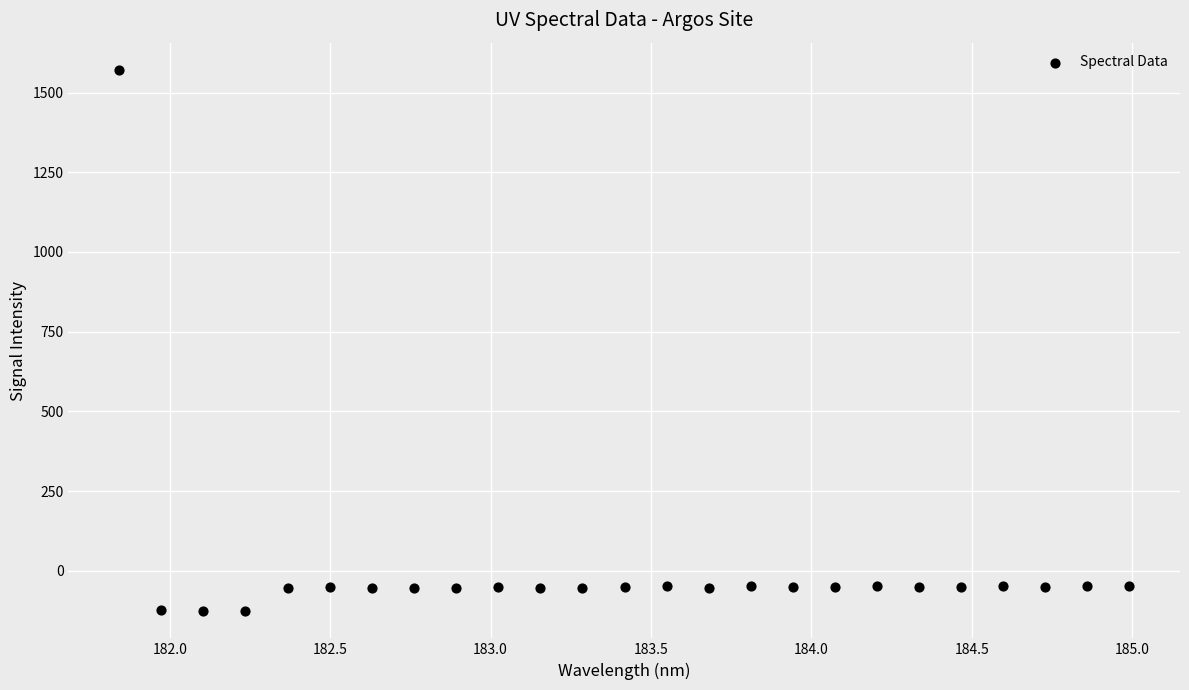

What is the range of X values (max minus min)?

3.1